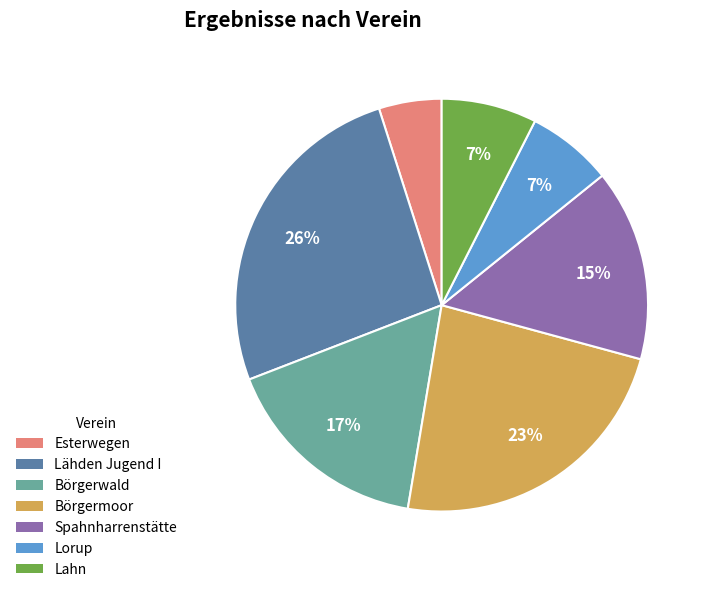

How many segments does this pie chart have?

7